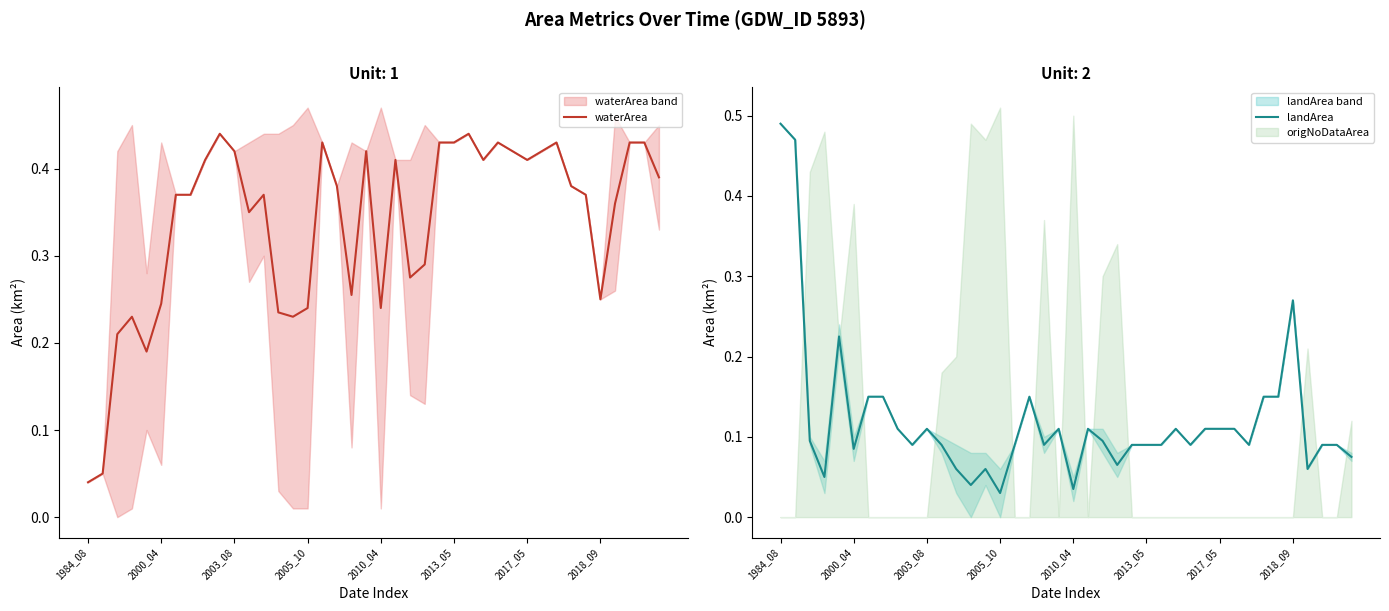

At 28, list the series in order from largest to smallest.

waterArea, landArea